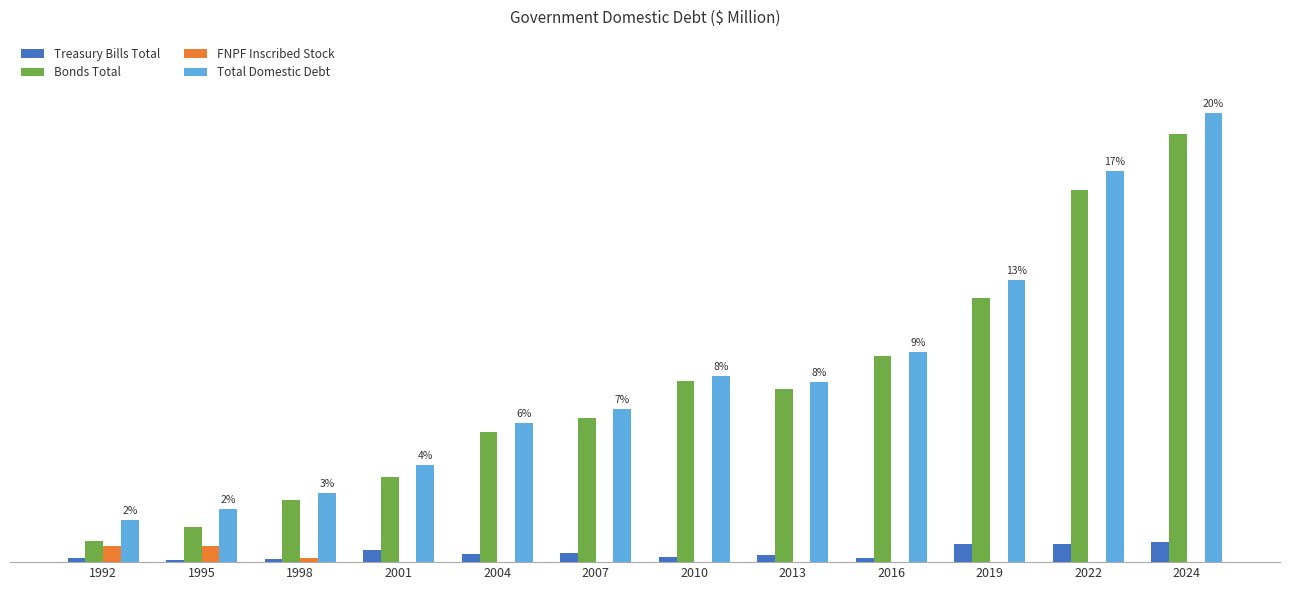

Reading left to right, extract all data points from this chart.

Treasury Bills Total: 1992=67.4	1995=27.5	1998=44.3	2001=178.0	2004=128.3	2007=141.6	2010=75.4	2013=102.6	2016=55.8	2019=277.5	2022=281.5	2024=310.0
Bonds Total: 1992=319.7	1995=530.5	1998=946.0	2001=1301.0	2004=1986.5	2007=2196.2	2010=2759.3	2013=2635.3	2016=3139.9	2019=4024.4	2022=5671.9	2024=6525.3
FNPF Inscribed Stock: 1992=251.1	1995=249.3	1998=70.3	2001=1.6	2004=0.0	2007=0.0	2010=0.0	2013=0.0	2016=0.0	2019=0.0	2022=0.0	2024=0.0
Total Domestic Debt: 1992=638.2	1995=807.3	1998=1060.6	2001=1480.6	2004=2114.8	2007=2337.8	2010=2834.7	2013=2737.9	2016=3195.7	2019=4301.9	2022=5953.4	2024=6835.3